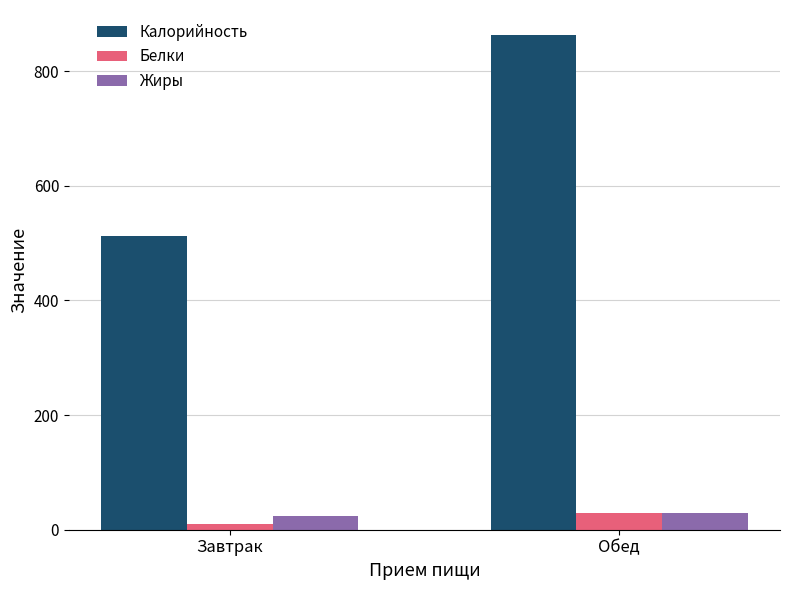

The value of Калорийность at Обед is 1502.7. True or false?

False